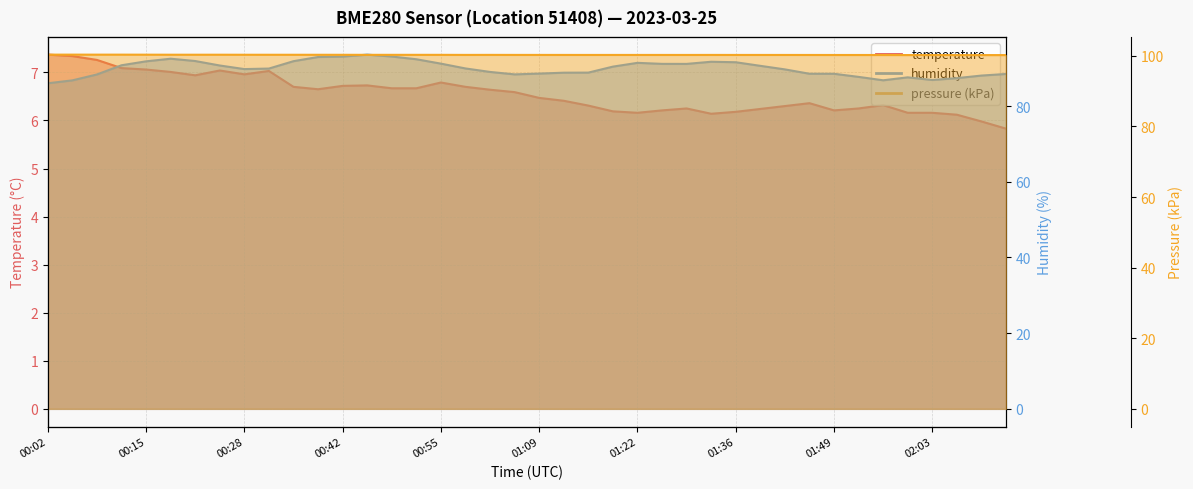

What is the approximate value of temperature at 02:13?

5.8